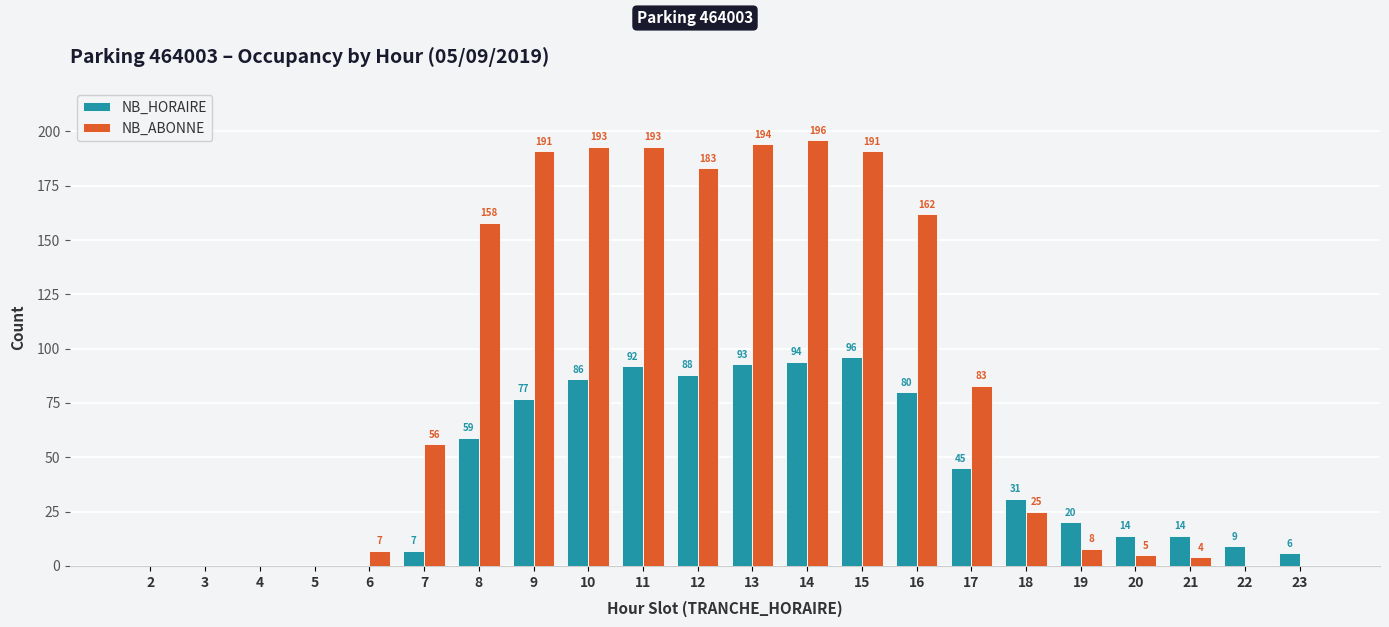

Which series has the largest total across all categories?

NB_ABONNE